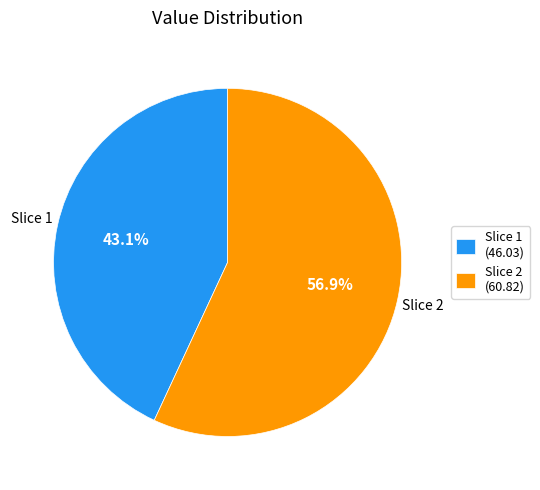

Is there any slice that represents more than half of the pie?

Yes